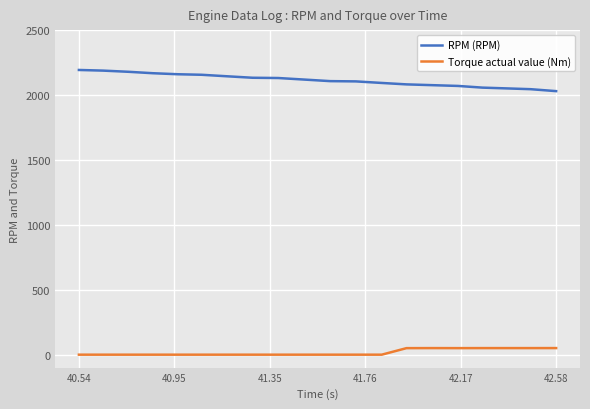

Which series has the largest total across all categories?

RPM (RPM)